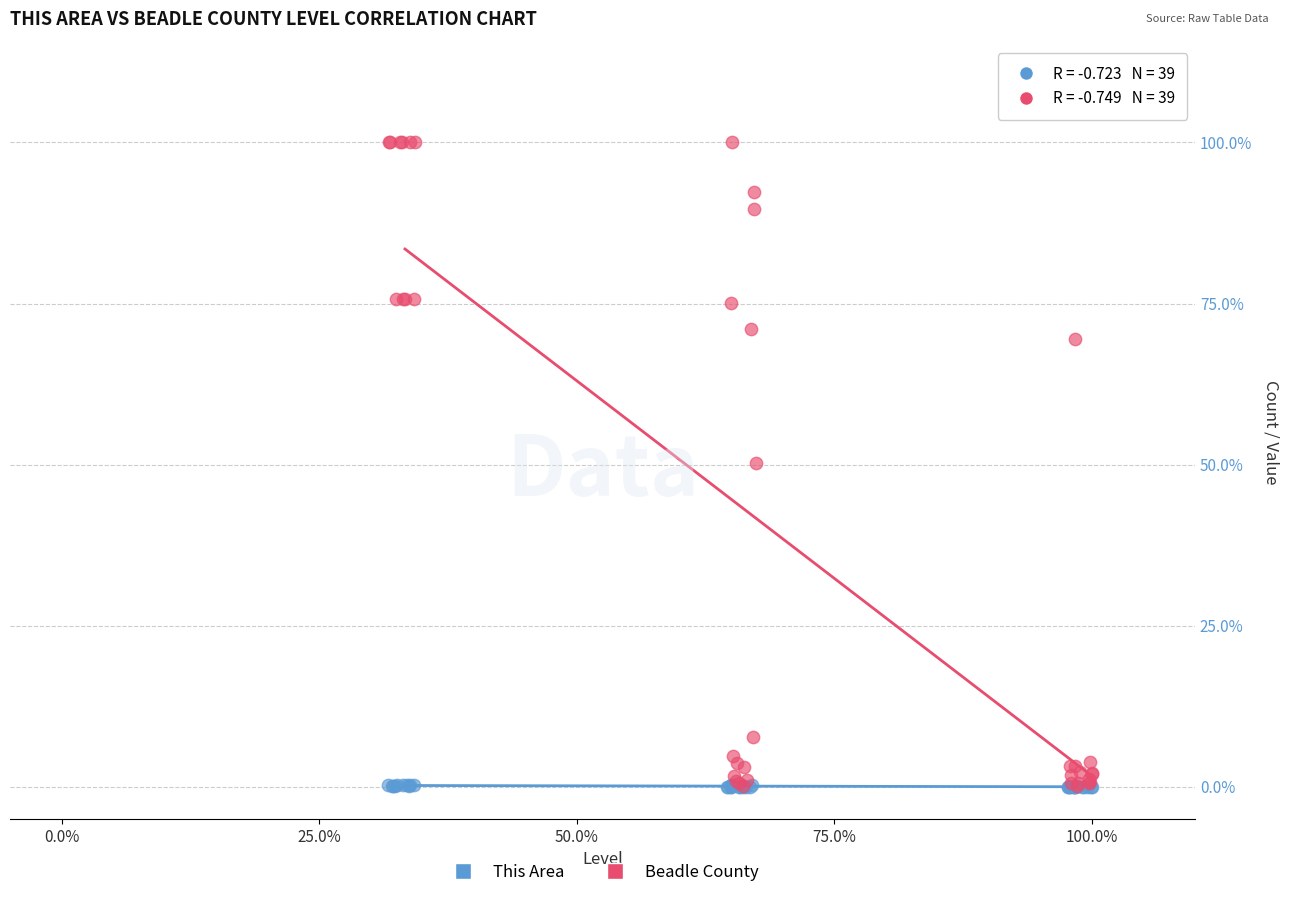

Which series has the largest Y range (max minus min)?

Beadle County